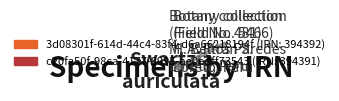

What is the ratio of the value at c20fa50f-98ca-4177-8995-ae0edff73543 to the value at 3d08301f-614d-44c4-83f4-d6a66218194f?

1.0